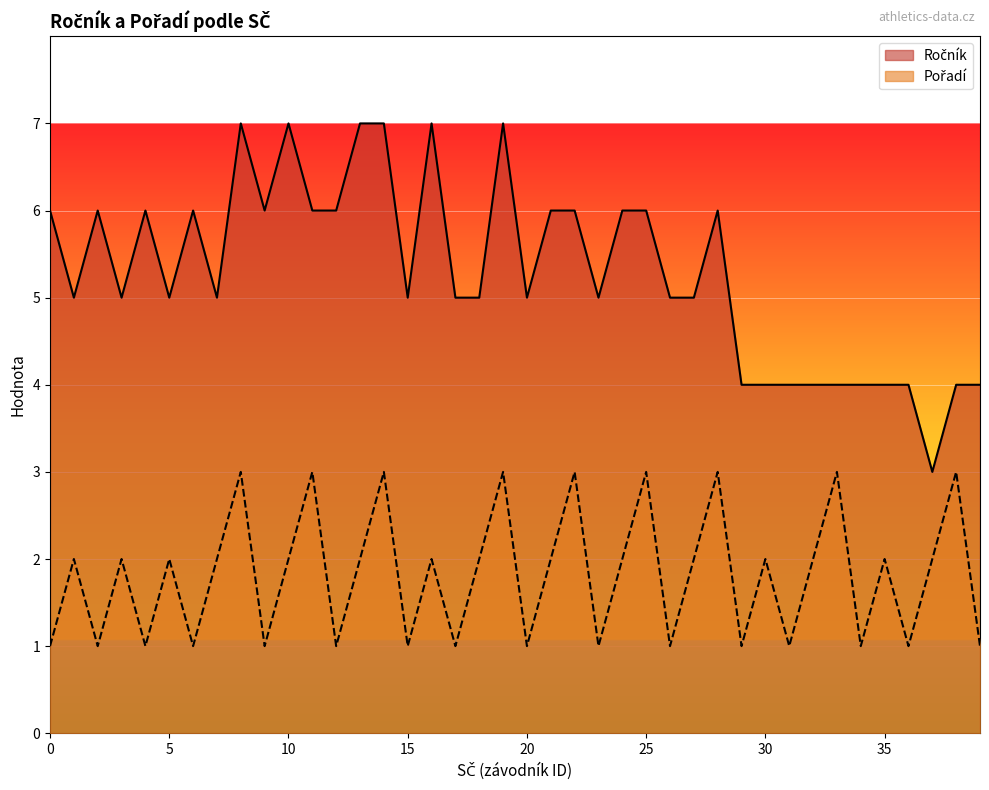

Is it true that Ročník equals 5 at 21?

False